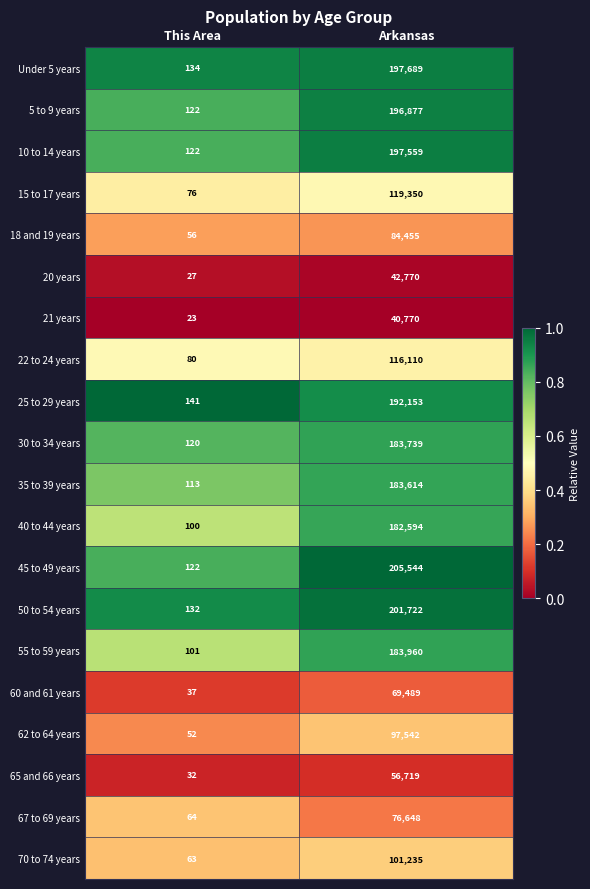

What is the average value of the 35 to 39 years series?

91864